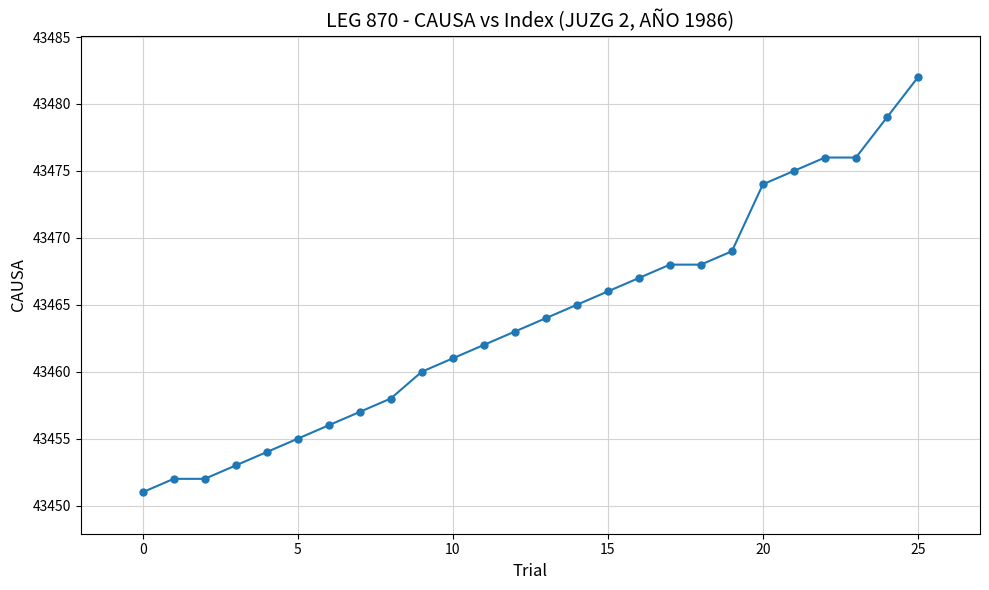

What is the value of the 17th point from the left?

43467